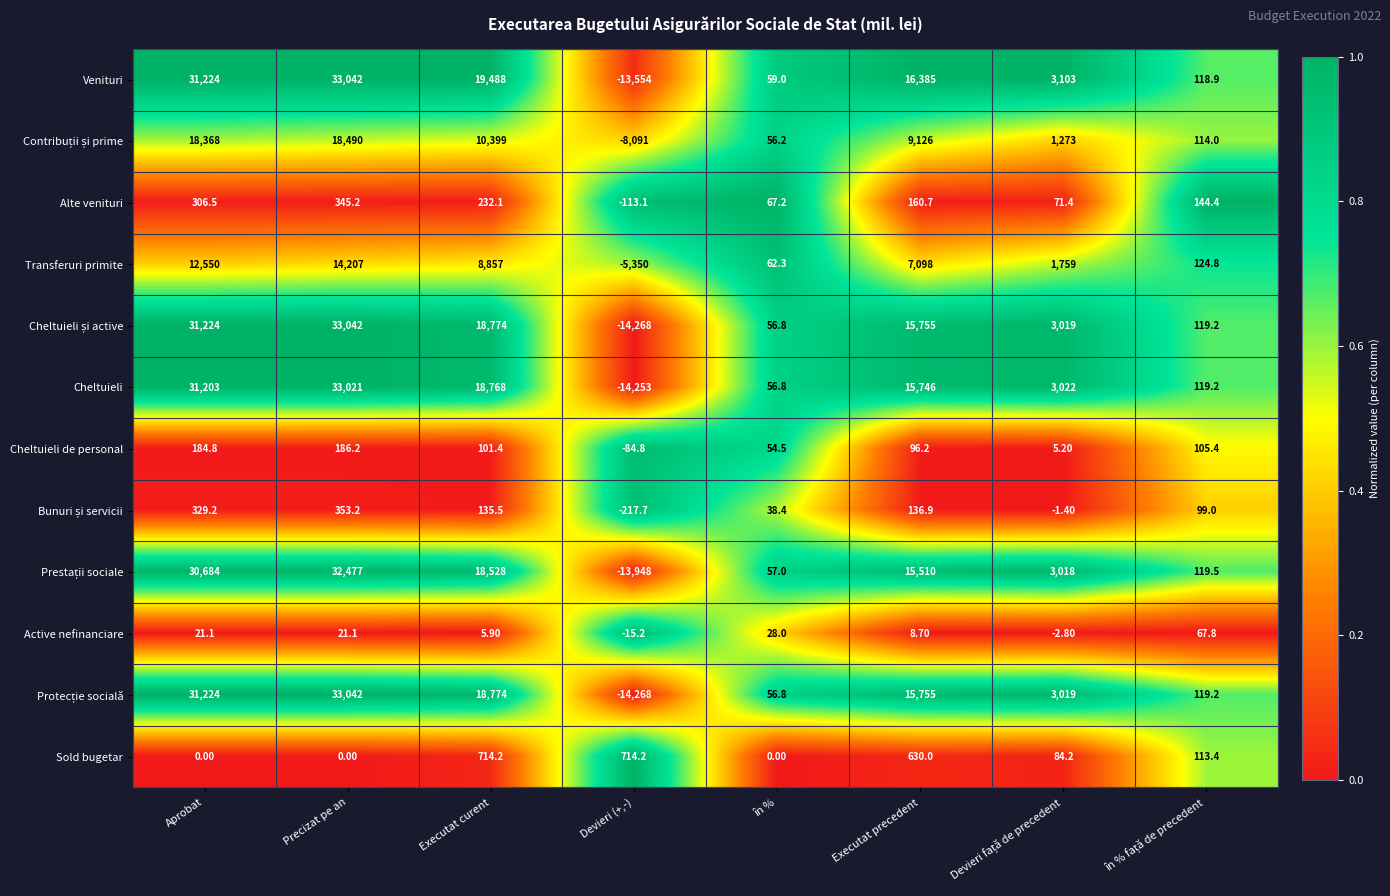

What is the difference between the Alte venituri values at Aprobat and Devieri (+,-)?

419.6